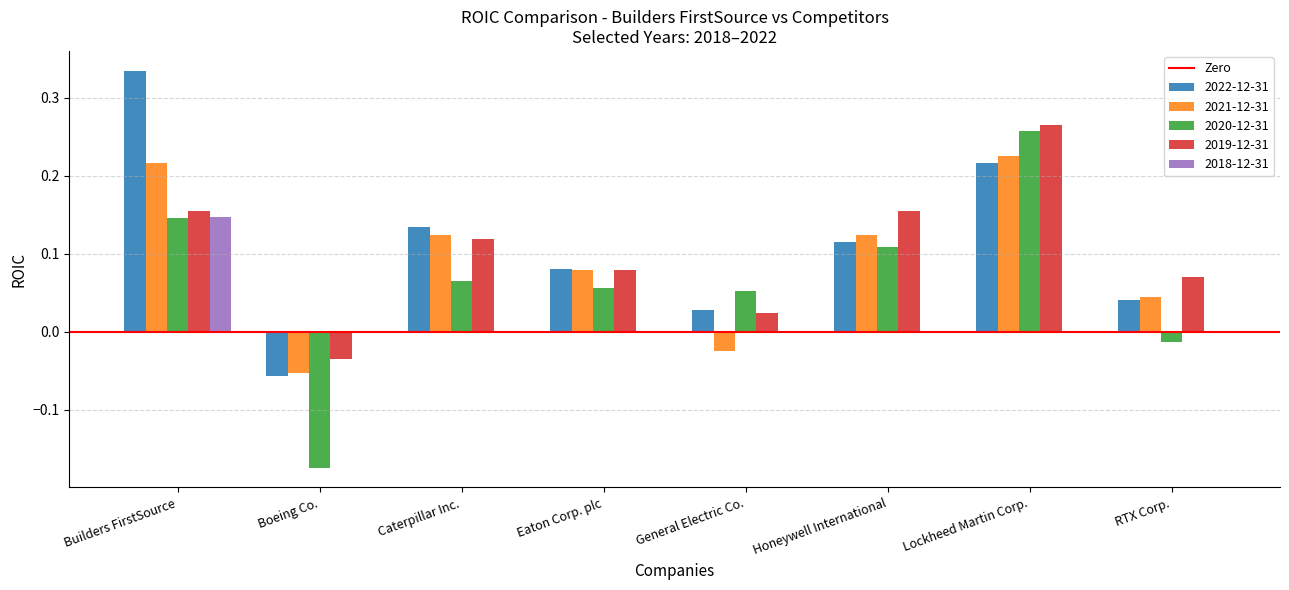

What is the total value across all series at Lockheed Martin Corp.?

1.0